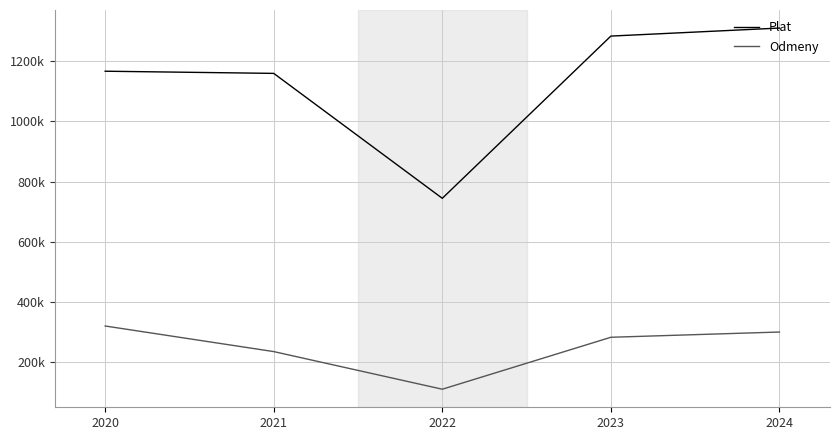

Is this an area chart (filled region under the line)?

No